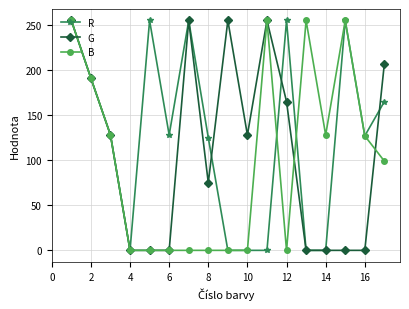

Which series has the largest total across all categories?

R